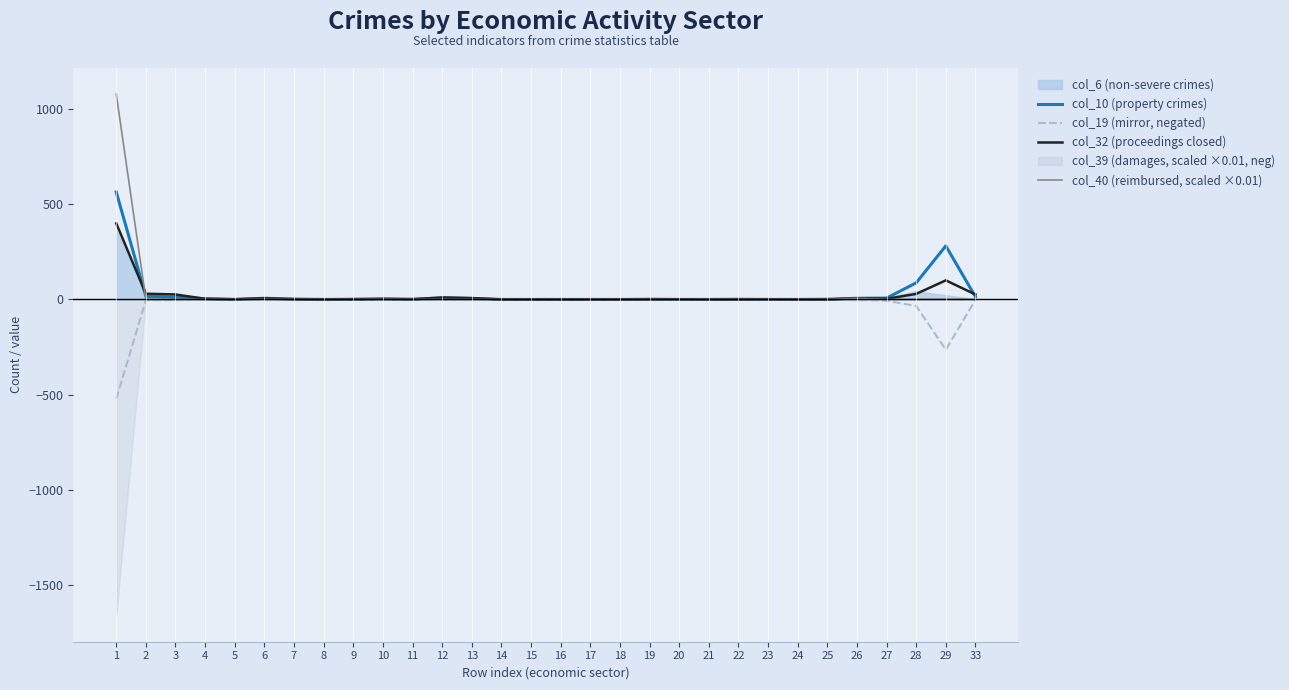

The value of col_40 (reimbursed, scaled ×0.01) at 1 is 372.4. True or false?

False